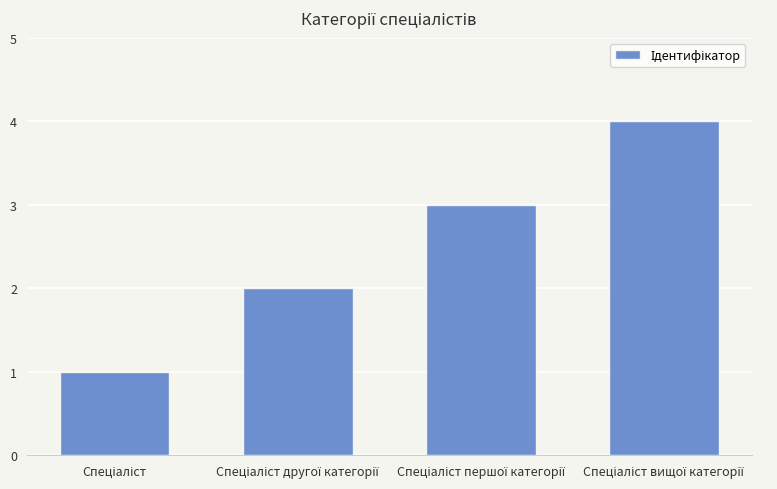

What is the greatest value displayed?

4